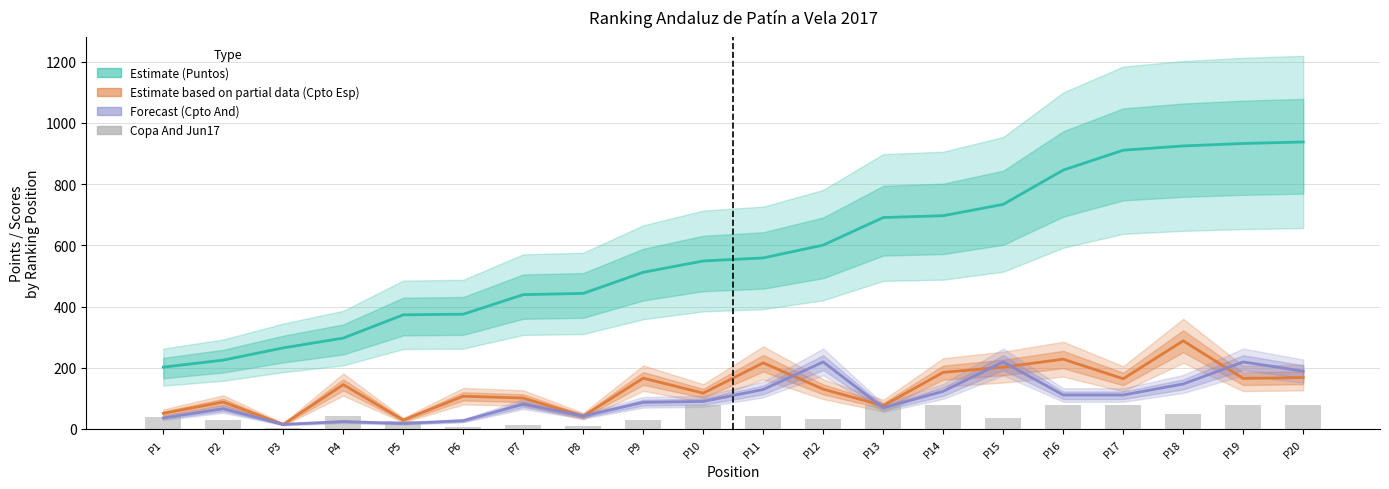

Which series has the largest total across all categories?

Puntos (Total)